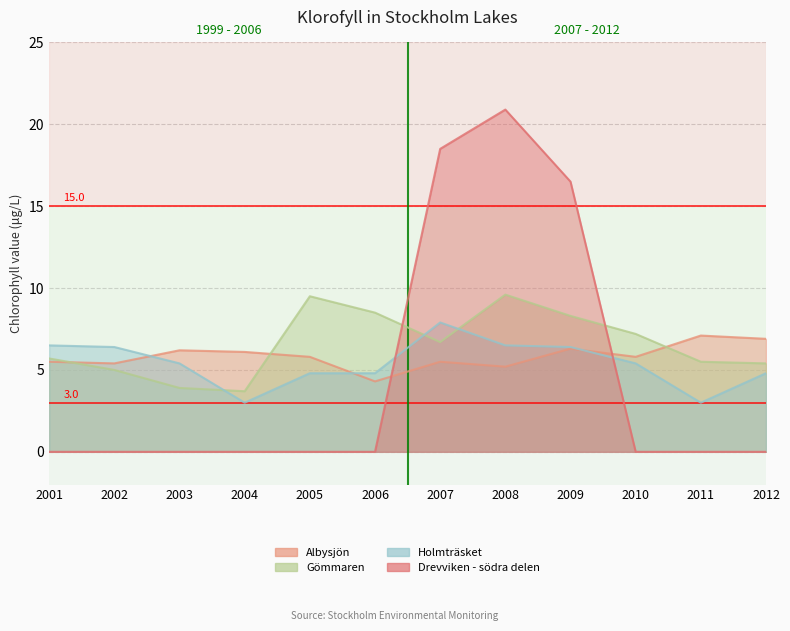

How many lines are shown in the chart?

4